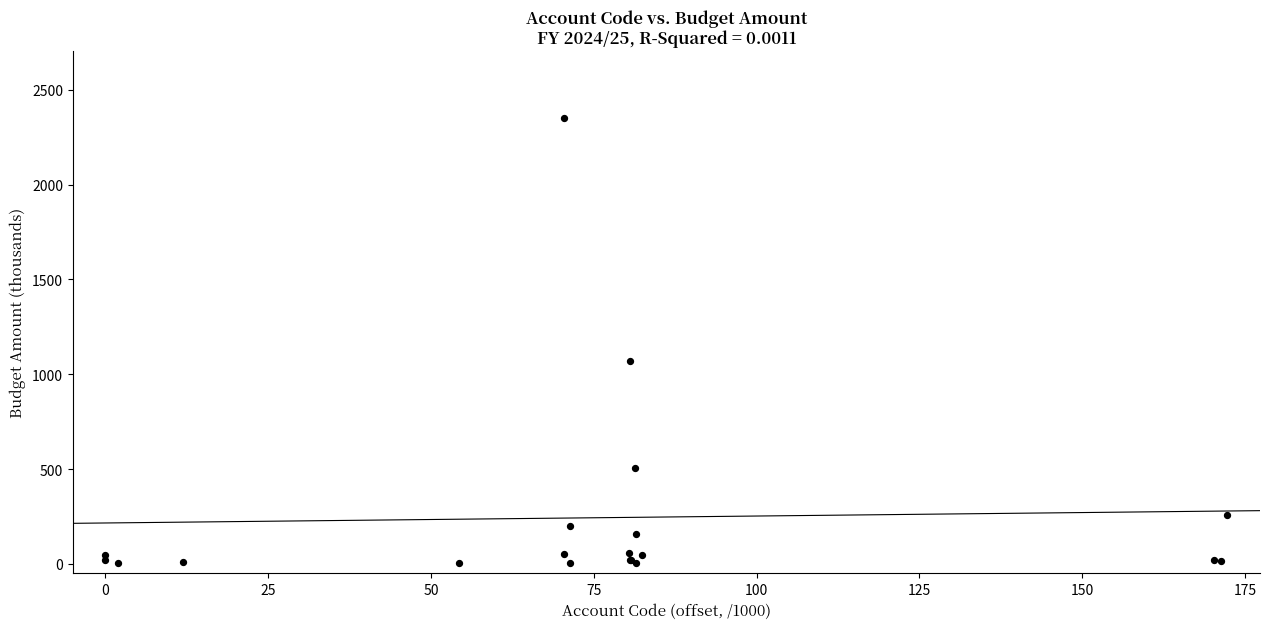

What Y value in the scatter plot is closest to 1177?

1071.3